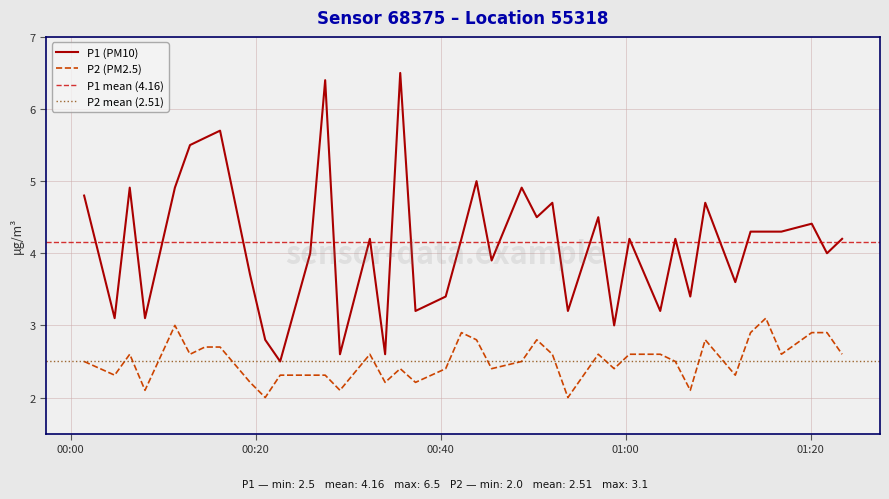

True or false: P2 (PM2.5) and P1 (PM10) intersect in this chart.

False